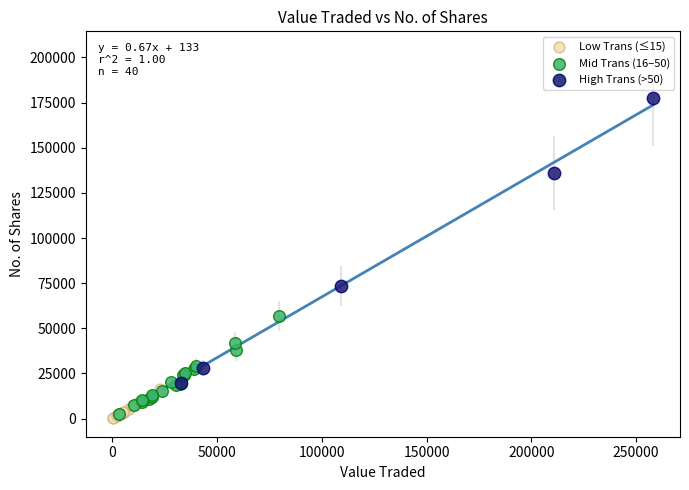

Which series contains the highest Y value?

High Trans (>50)